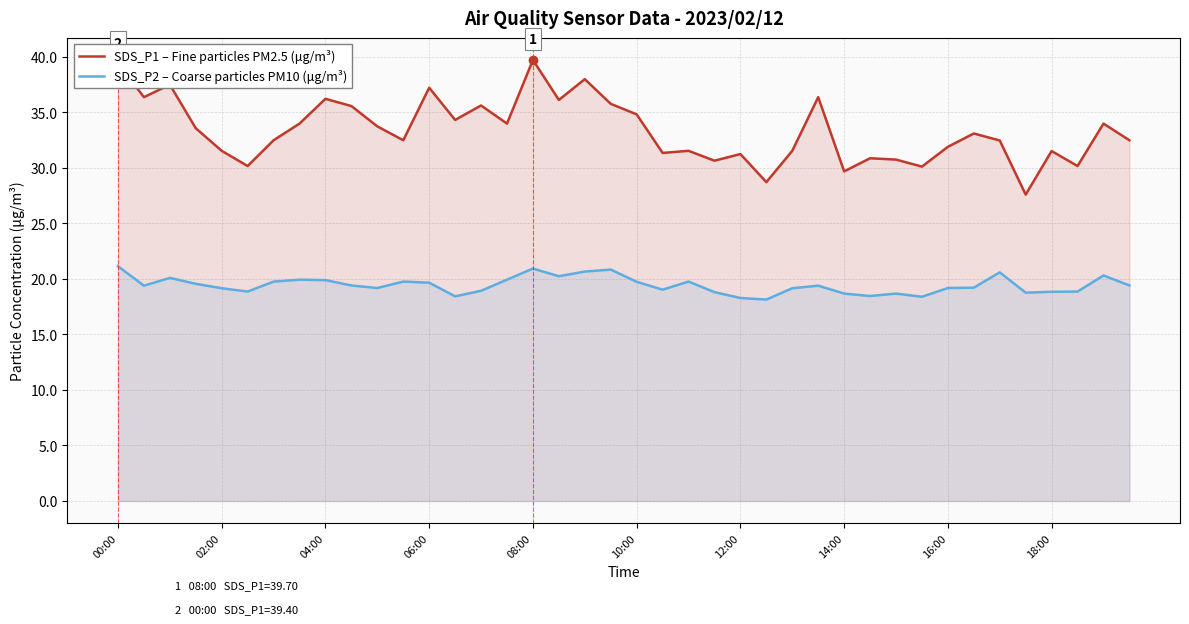

True or false: SDS_P1 – Fine particles PM2.5 (μg/m³) has more than 0 points higher than both neighbors.

True